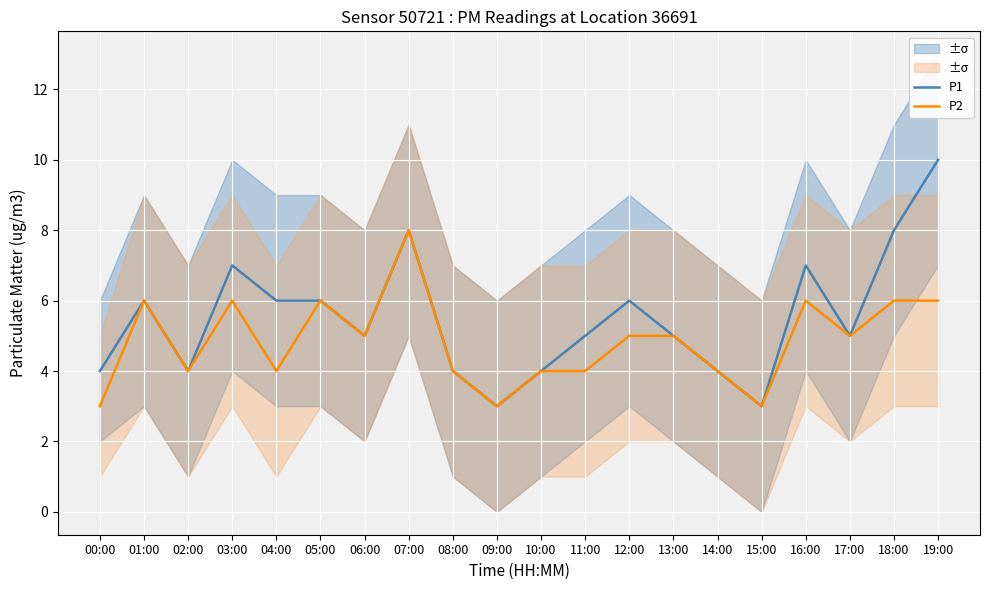

Does the chart display data point markers on the line(s)?

No